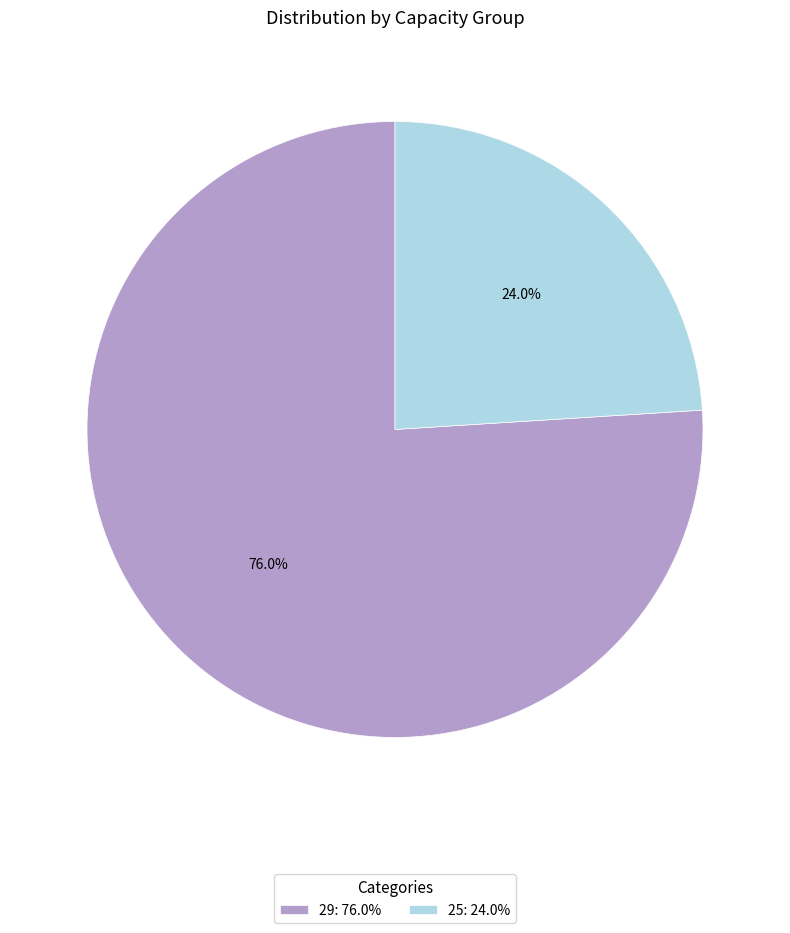

Rank the categories by value from highest to lowest.

29, 25